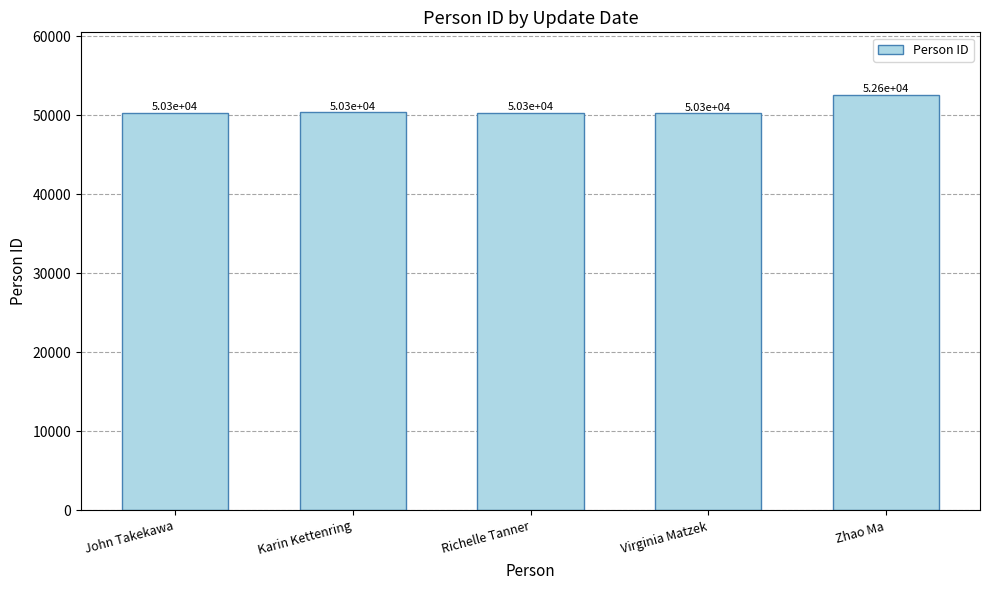

The value at John Takekawa is 50335. True or false?

True